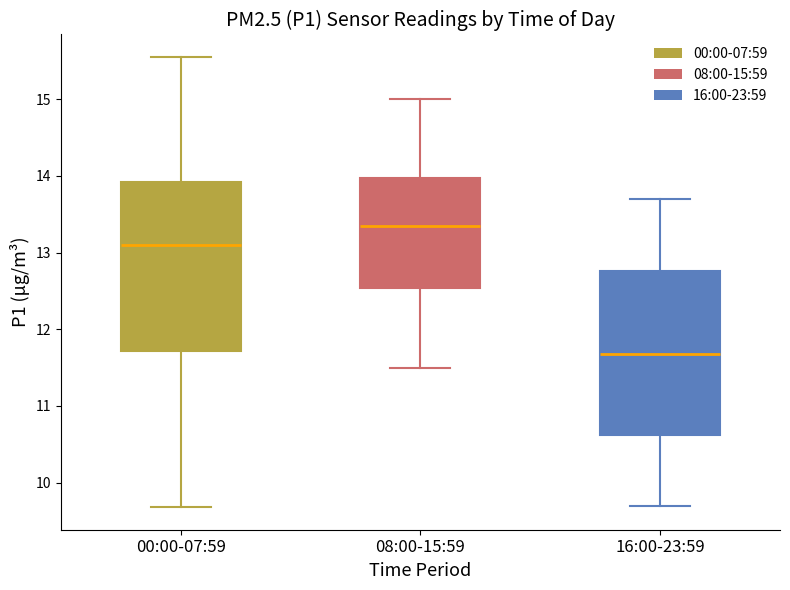

Reading left to right, transcribe this box plot: for each box, give where its median line is, the range the box spans, and where its two whiskers end, as read against the y-axis. The values are not printed on the chart, so give them approximately, as read against the axis.

00:00-07:59: median 13.1, box 11.7 to 13.9, whiskers 9.7 to 15.6
08:00-15:59: median 13.4, box 12.5 to 14.0, whiskers 11.5 to 15.0
16:00-23:59: median 11.7, box 10.6 to 12.8, whiskers 9.7 to 13.7